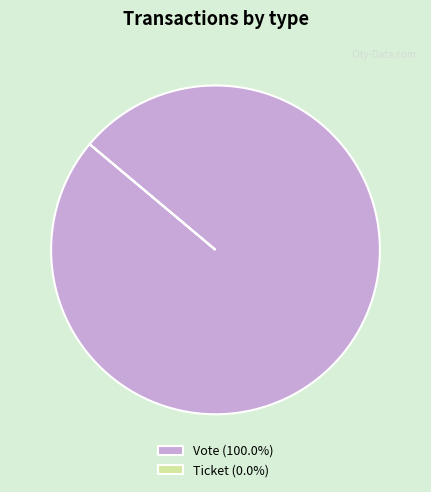

Is there a majority slice in this chart?

Yes